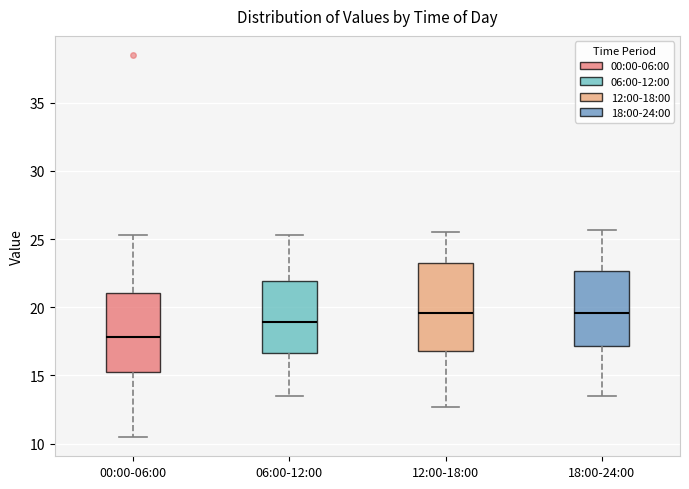

Reading left to right, read every box against the y-axis: the position of its median line, the range the box covers, and the ends of its whiskers. The values are not printed on the chart, so give them approximately, as read against the axis.

00:00-06:00: median 18.0, box 15.5 to 21.0, whiskers 10.5 to 25.5
06:00-12:00: median 19.0, box 16.5 to 22.0, whiskers 13.5 to 25.5
12:00-18:00: median 19.5, box 17.0 to 23.5, whiskers 12.5 to 25.5
18:00-24:00: median 19.5, box 17.0 to 22.5, whiskers 13.5 to 25.5